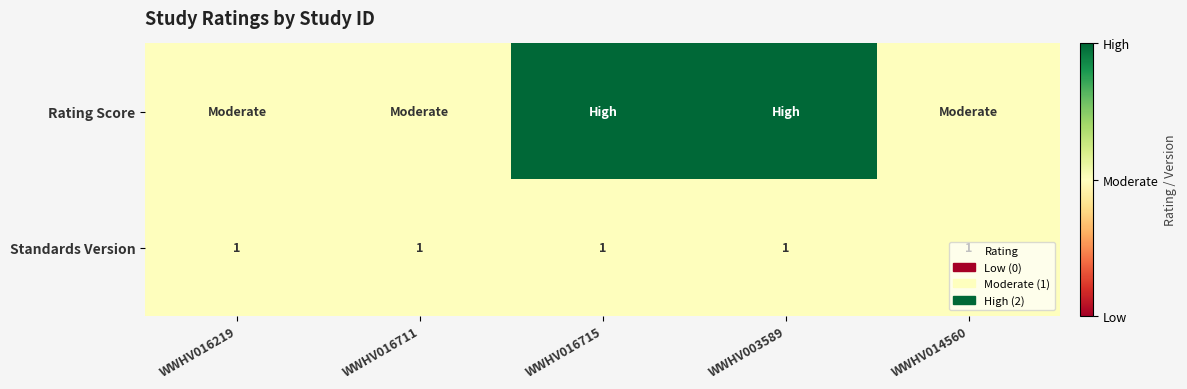

What is the average value of the Standards Version series?

1